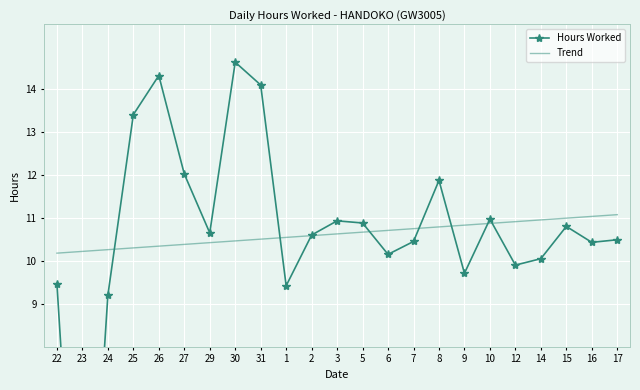

Which series has the largest total across all categories?

Hours Worked